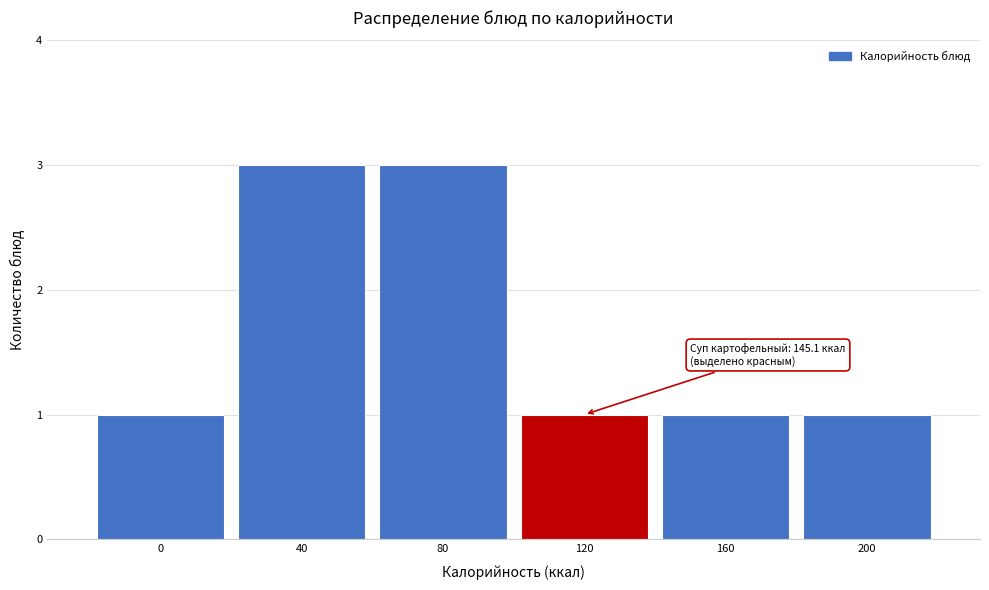

Reading left to right, what are all the values shown in this chart?

1	3	3	1	1	1